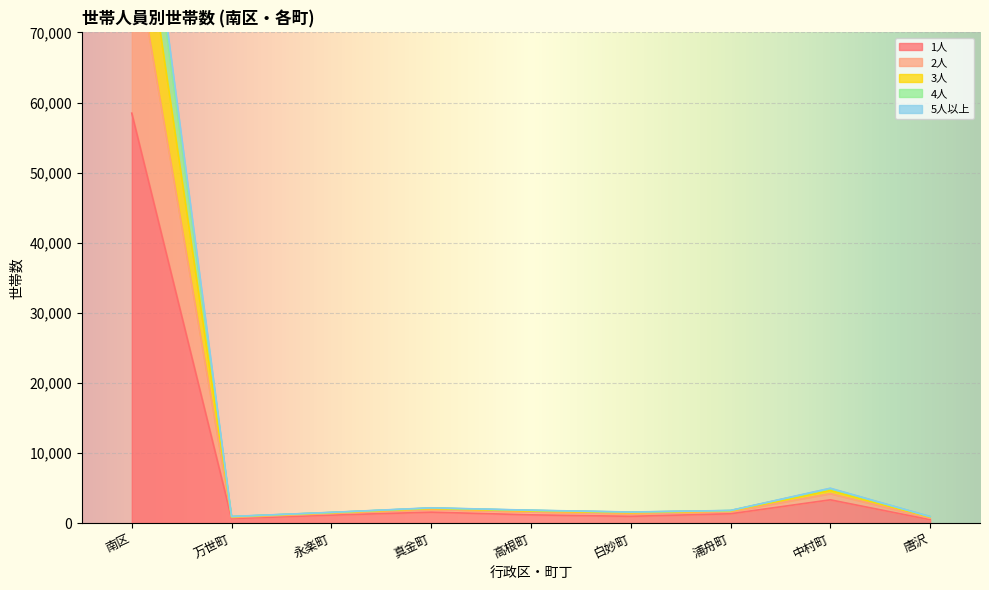

What is the average value of the 3人 series?

13605